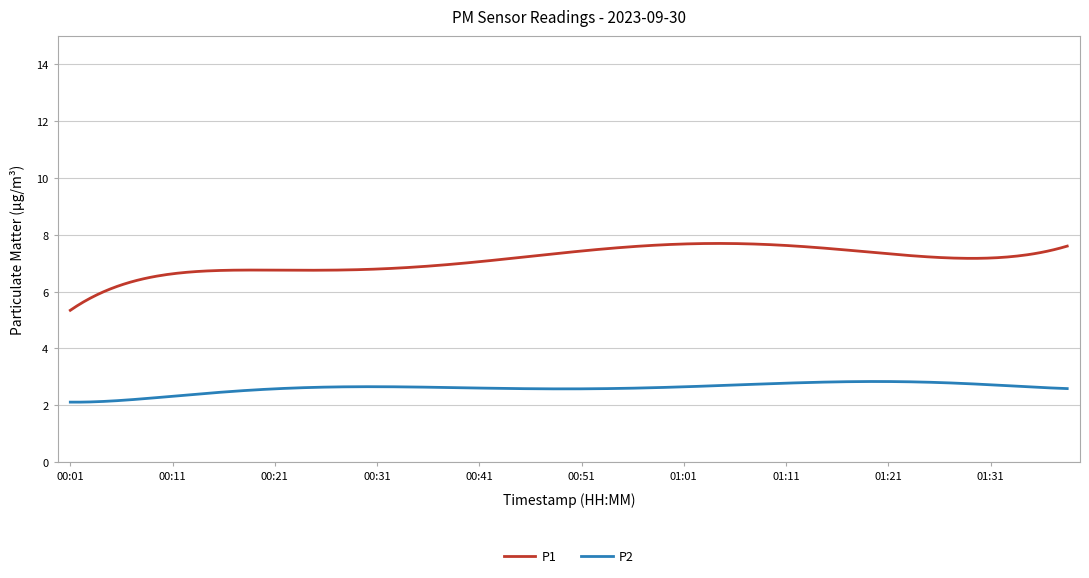

True or false: P2 and P1 cross at least once.

False